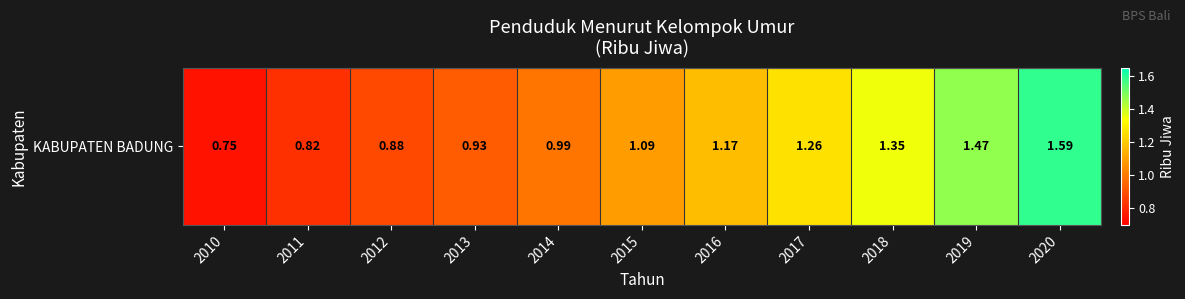

What is the difference between the second highest and minimum values?

0.7